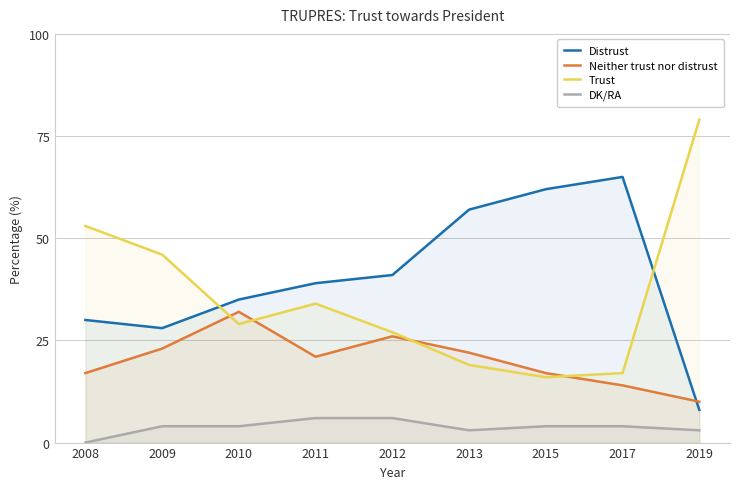

Which label corresponds to the largest value in the chart?

2019